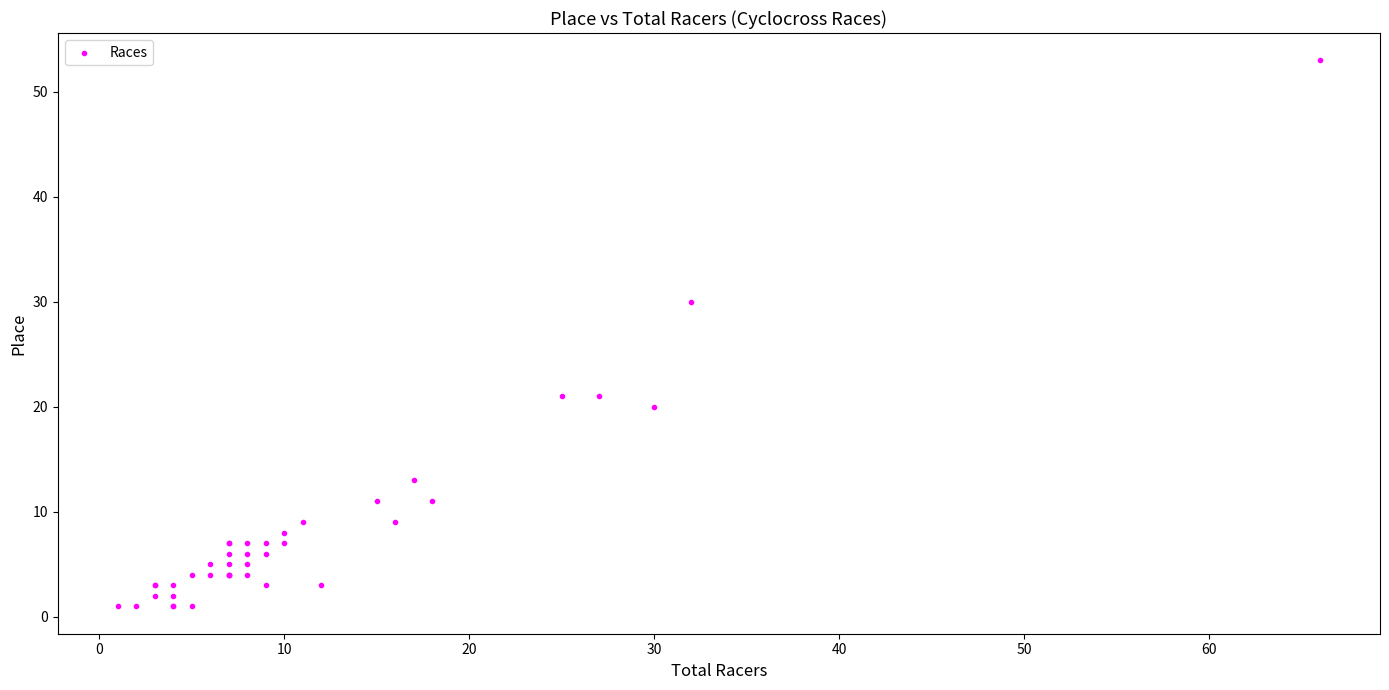

What Y value in the scatter plot is closest to 27?

30